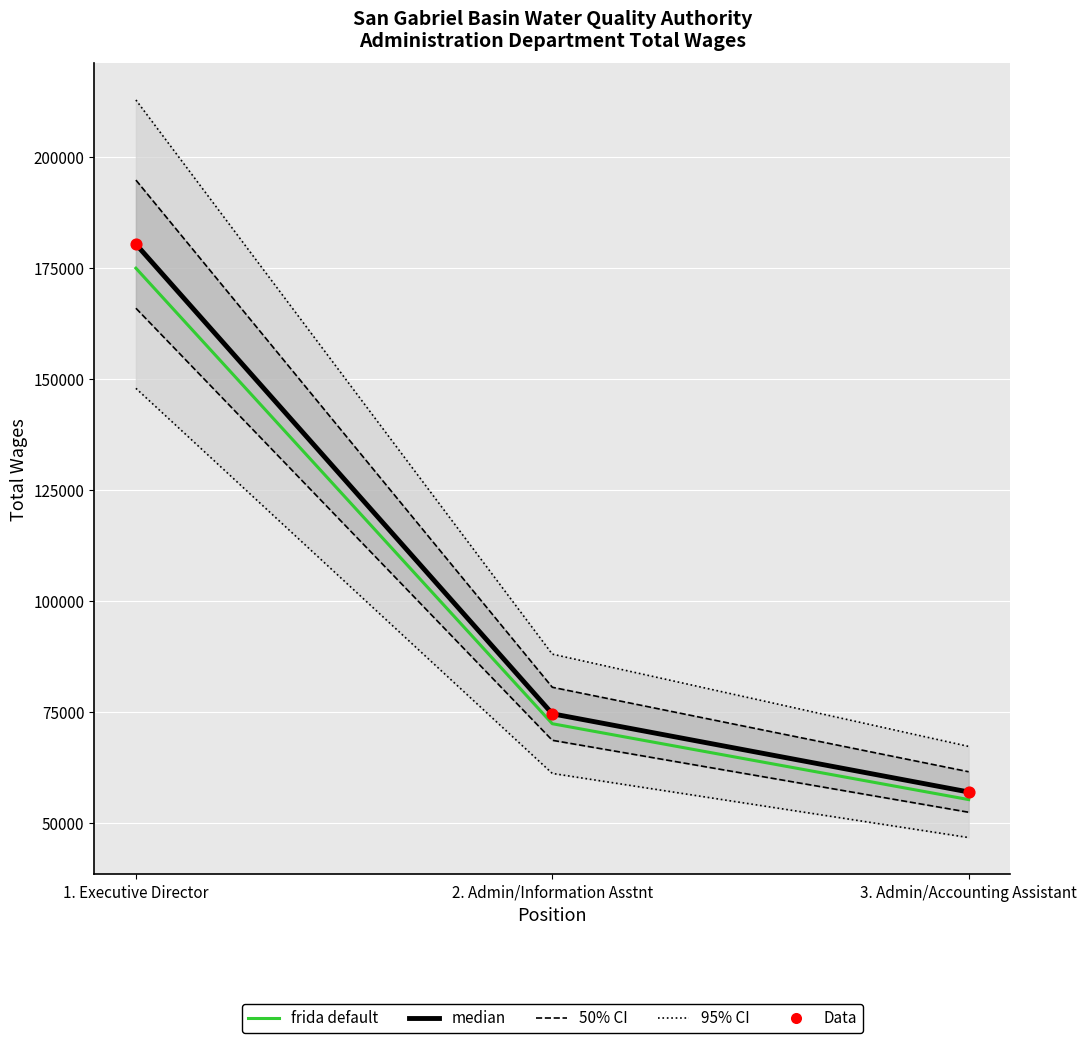

What is the total value across all series at 2. Admin/Information Asstnt?

221642.2